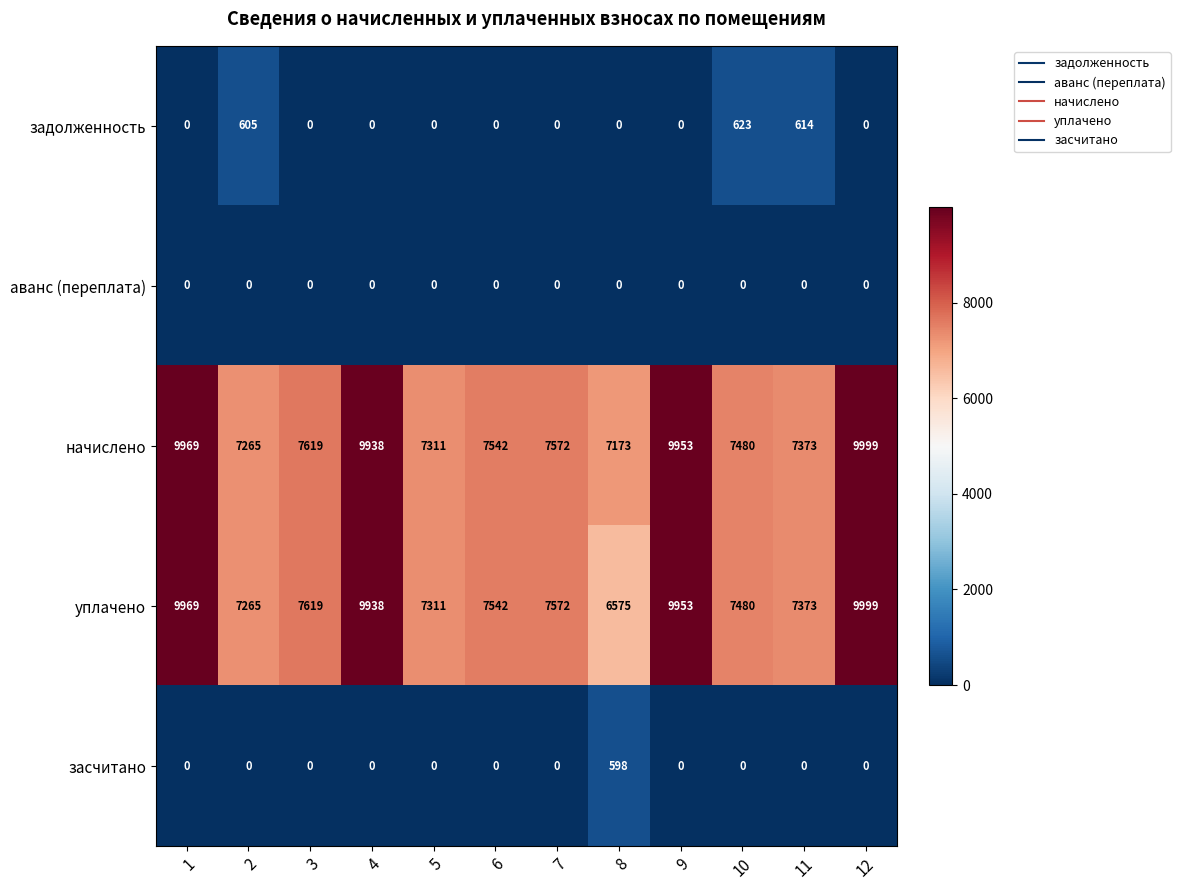

What is the difference between the highest and lowest values at 2?

7265